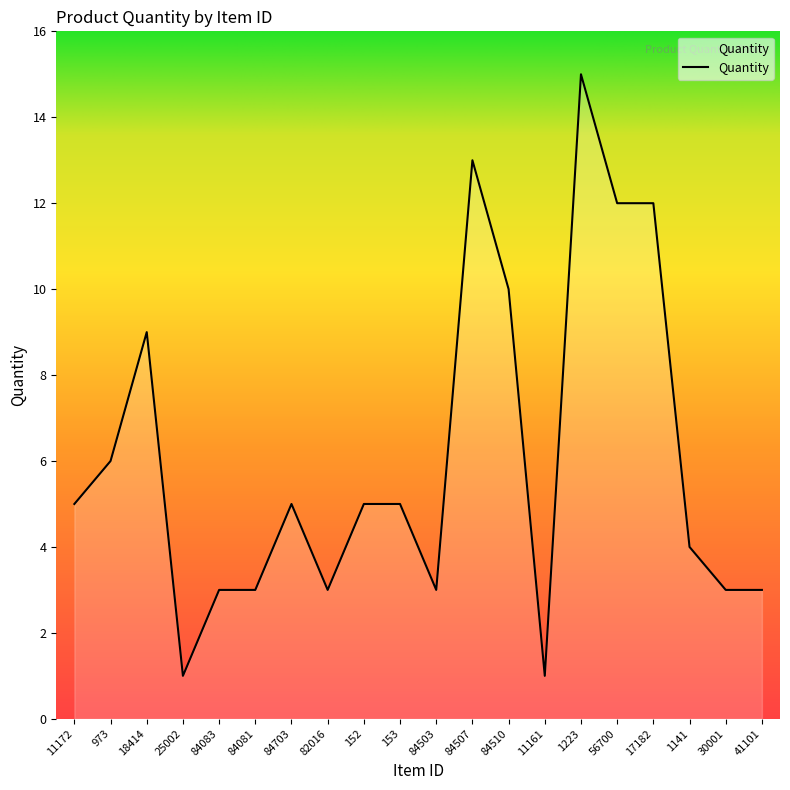

Reading left to right, transcribe all the data shown in this chart.

11172=5	973=6	18414=9	25002=1	84083=3	84081=3	84703=5	82016=3	152=5	153=5	84503=3	84507=13	84510=10	11161=1	1223=15	56700=12	17182=12	1141=4	30001=3	41101=3